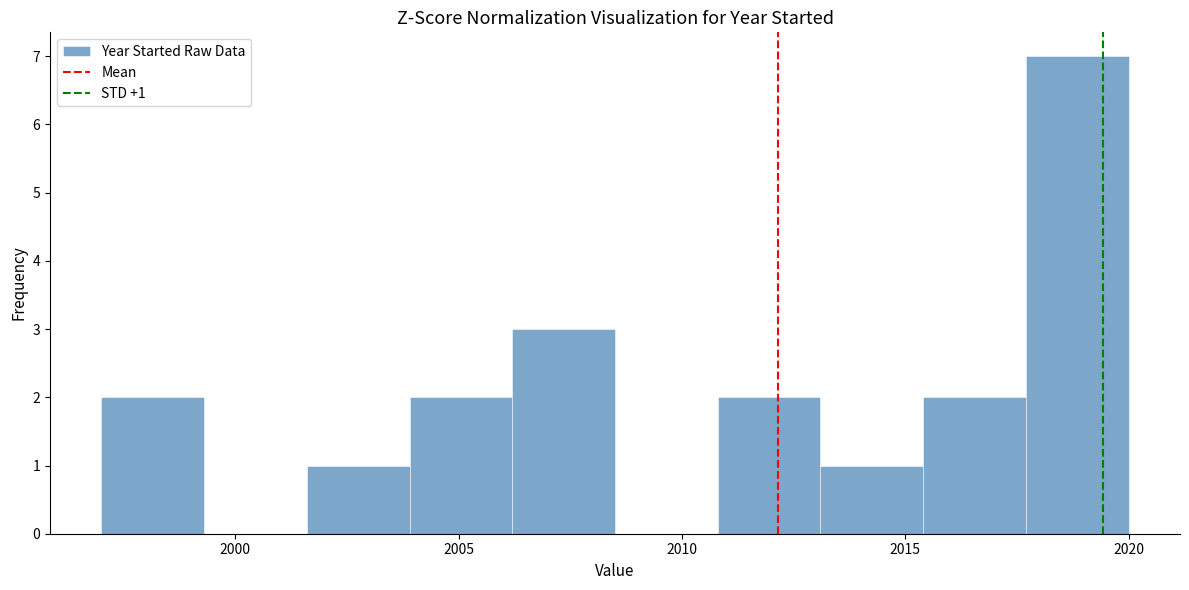

Which range on the x-axis has the tallest bar?

2017.7 to 2020.0